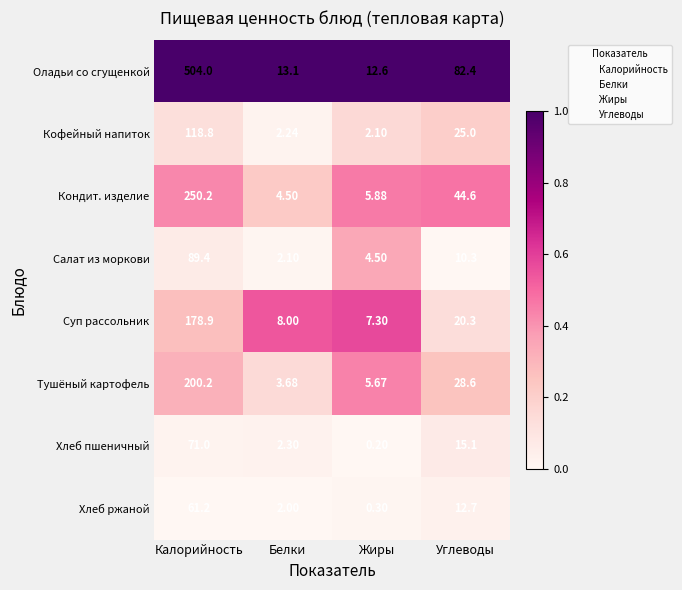

Rank the categories by Оладьи со сгущенкой value from highest to lowest.

Калорийность, Углеводы, Белки, Жиры